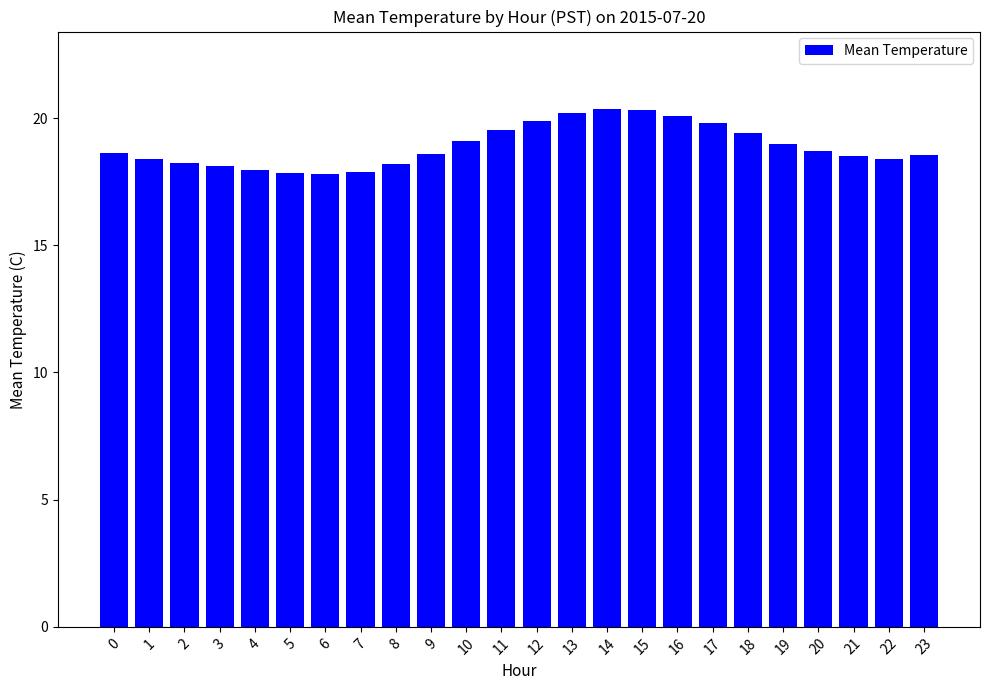

What is the sum of all values?

453.5